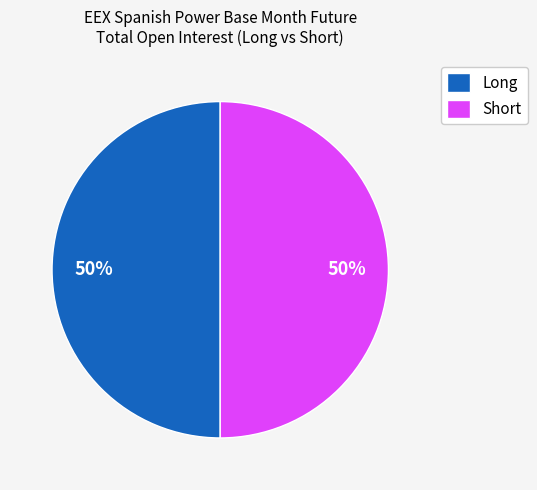

How many segments does this pie chart have?

2